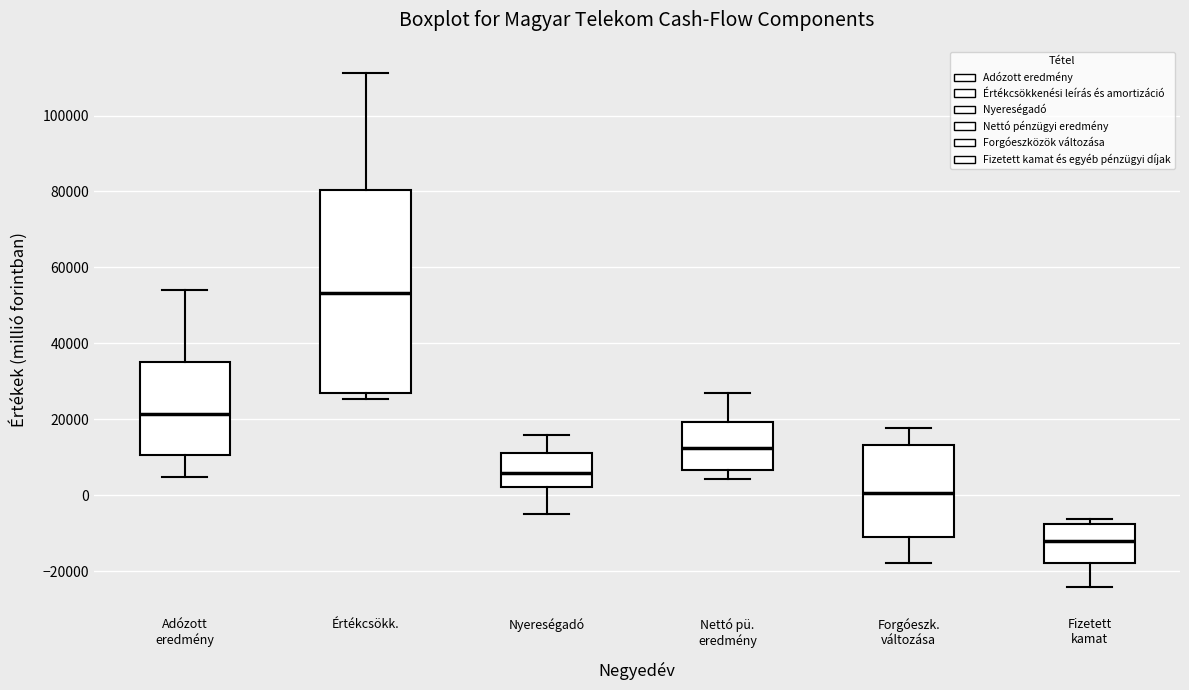

Which box has the highest median line?

Értékcsökk.